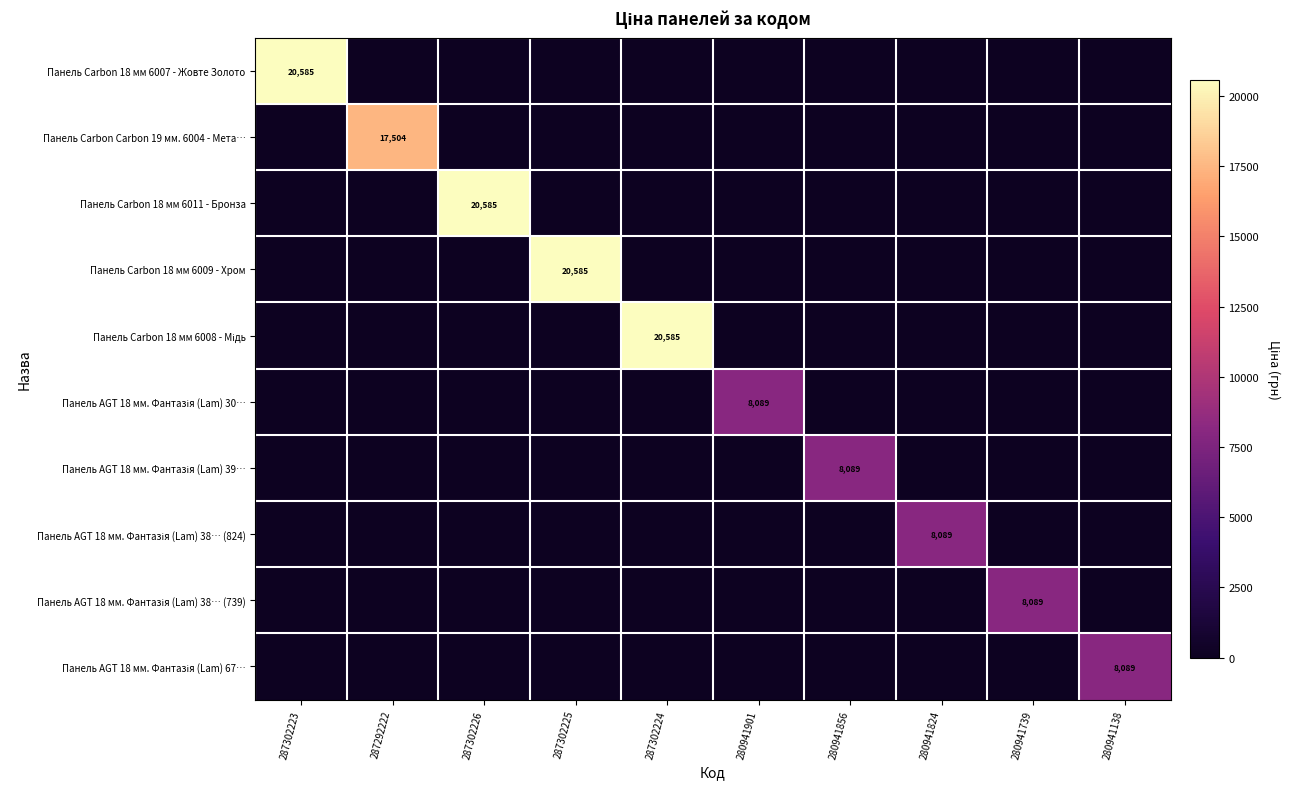

Which label corresponds to the largest value in the chart?

287302223